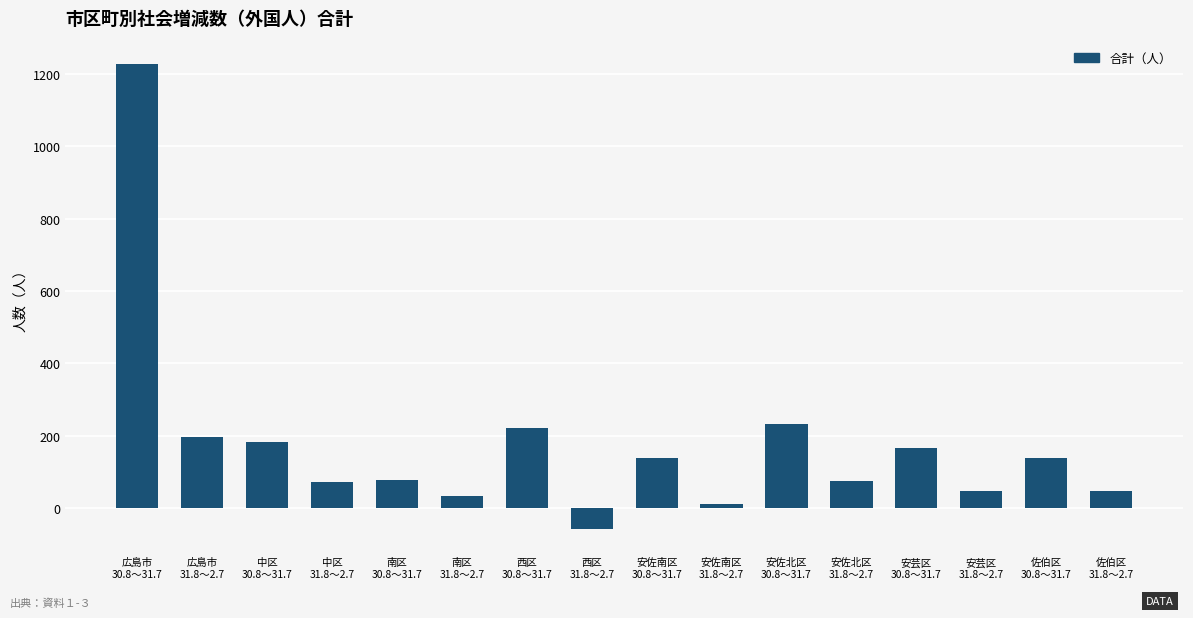

What is the maximum value shown in the chart?

1228